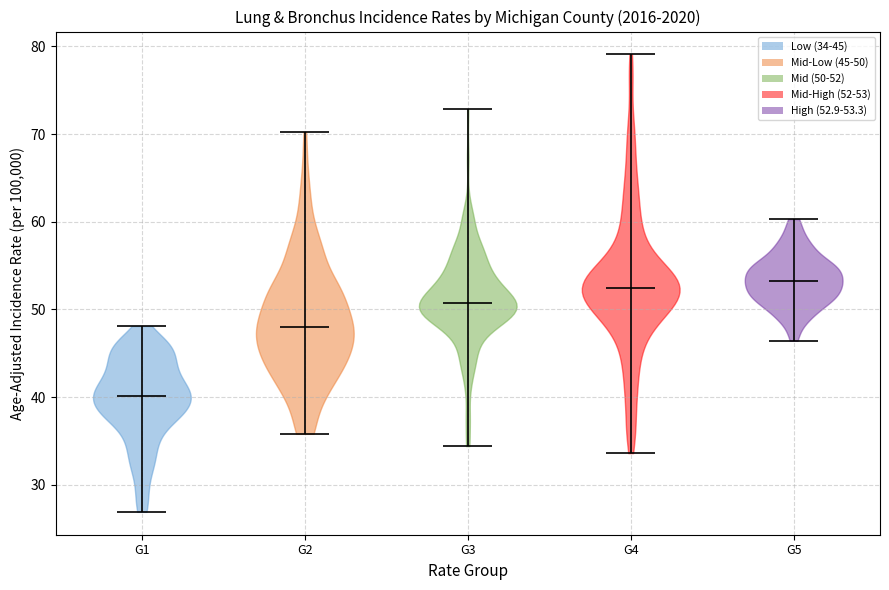

Reading left to right, read every violin against the y-axis: where its median line is, and the lowest and highest points it reaches. The values are not printed on the chart, so give them approximately, as read against the axis.

G1: median line 40, lowest point 27, highest point 48
G2: median line 48, lowest point 36, highest point 70
G3: median line 51, lowest point 34, highest point 73
G4: median line 52, lowest point 34, highest point 79
G5: median line 53, lowest point 46, highest point 60